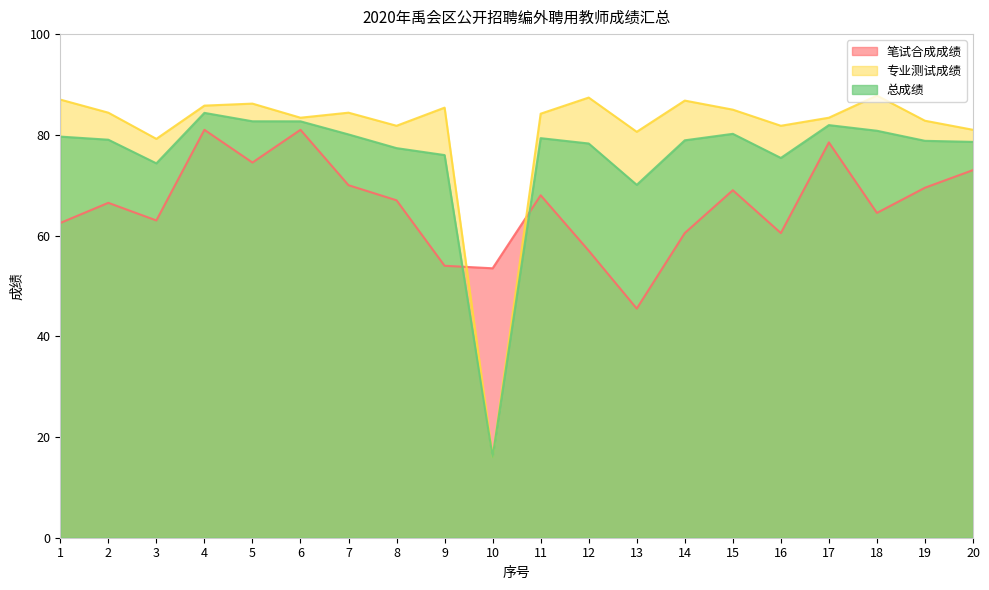

What is the difference between the second highest and minimum values in the 总成绩 series?

66.6